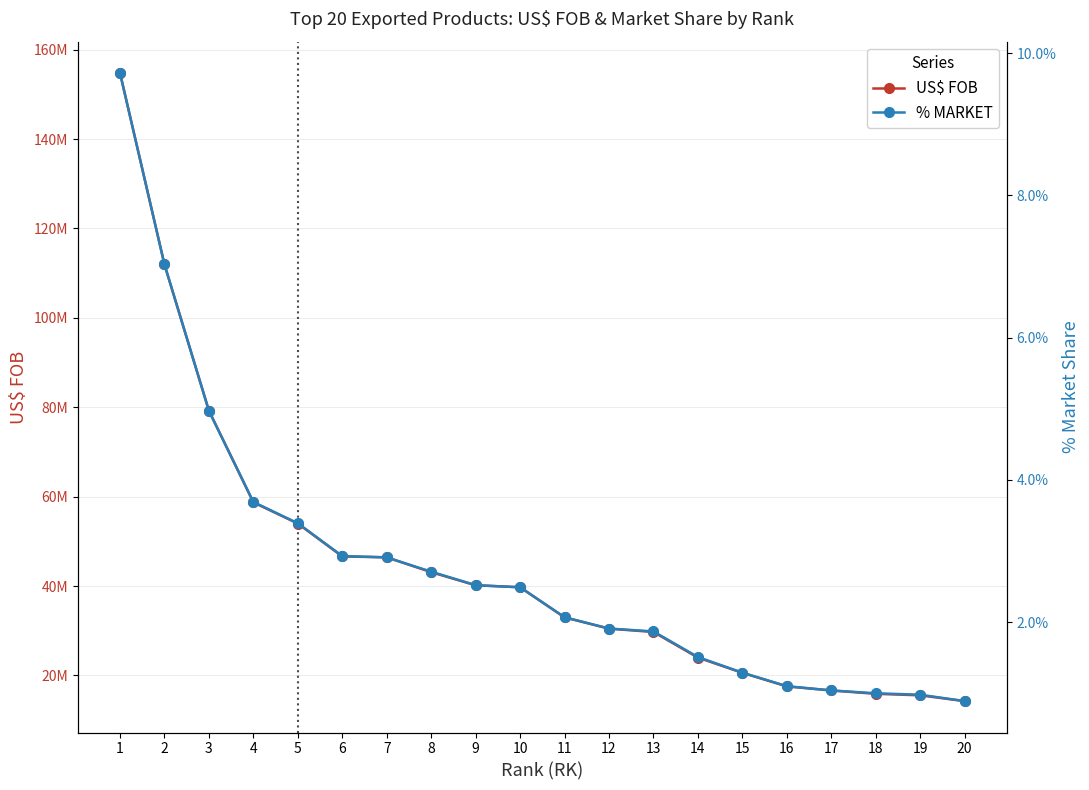

Which label corresponds to the smallest value in the chart?

20